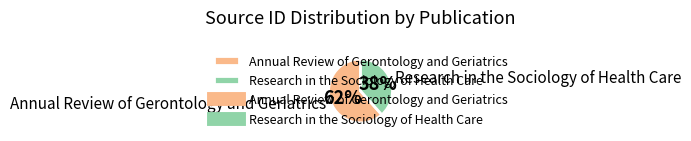

Between Research in the Sociology of Health Care and Annual Review of Gerontology and Geriatrics, which is larger?

Annual Review of Gerontology and Geriatrics